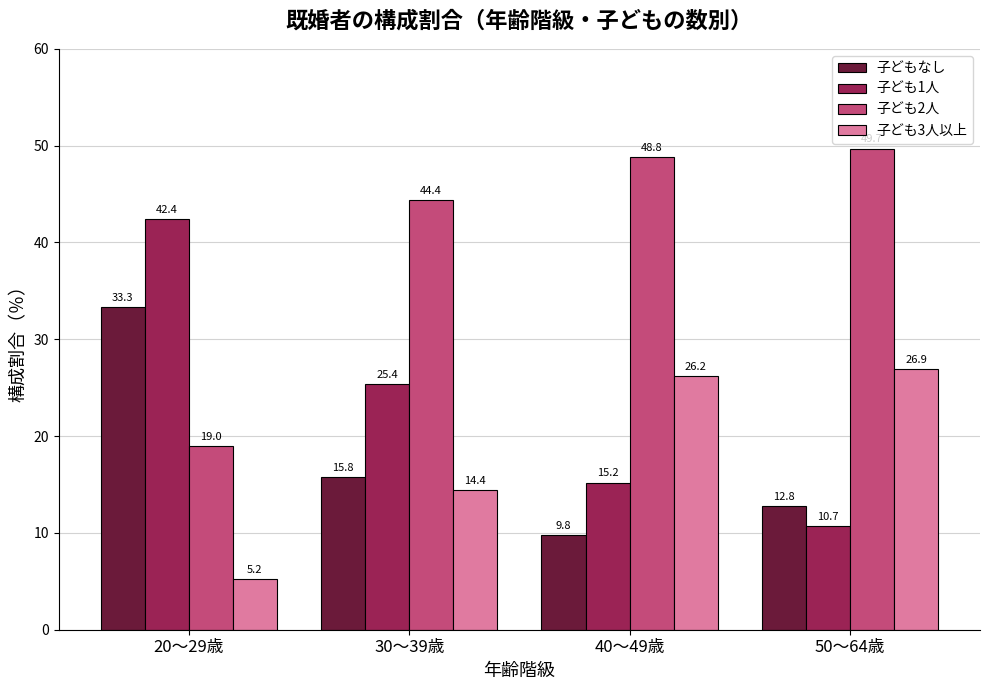

How many data points does each series have?

4